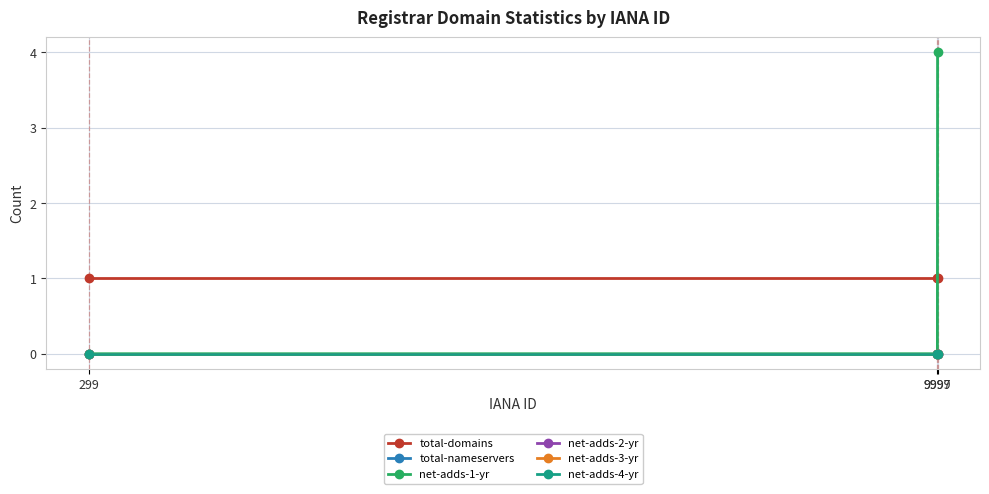

What is the average value of the net-adds-1-yr series?

1